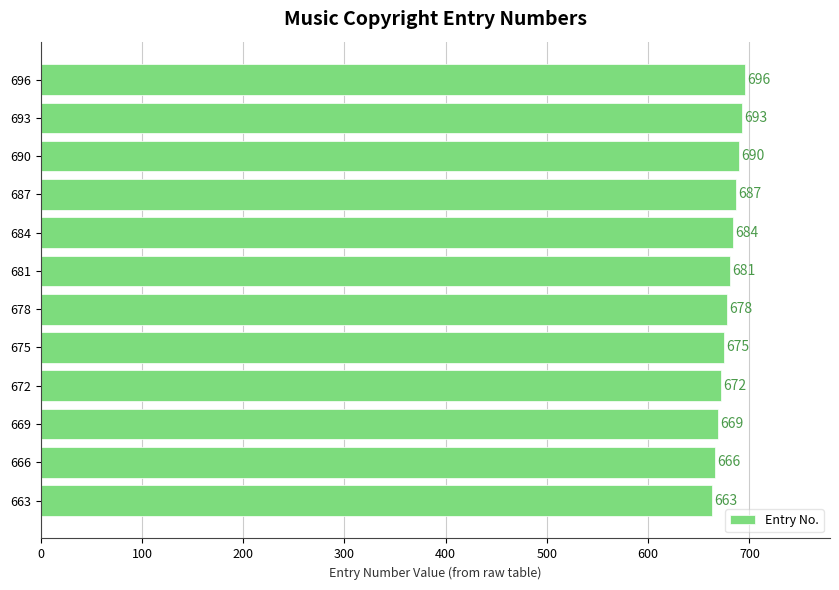

Reading top to bottom, transcribe all the data shown in this chart.

696	693	690	687	684	681	678	675	672	669	666	663